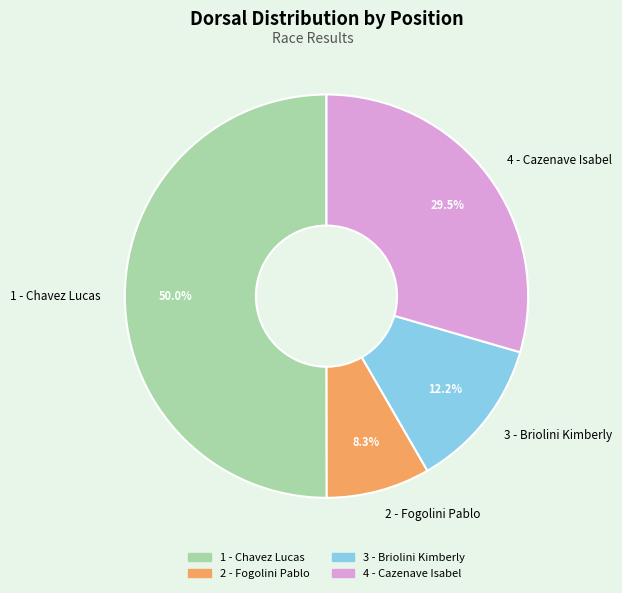

How many slices are in this pie chart?

4